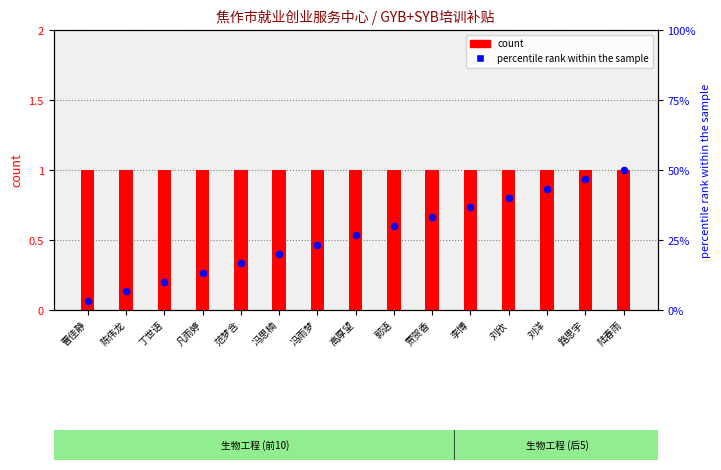

What are all the series names shown in the legend?

count, percentile rank within the sample